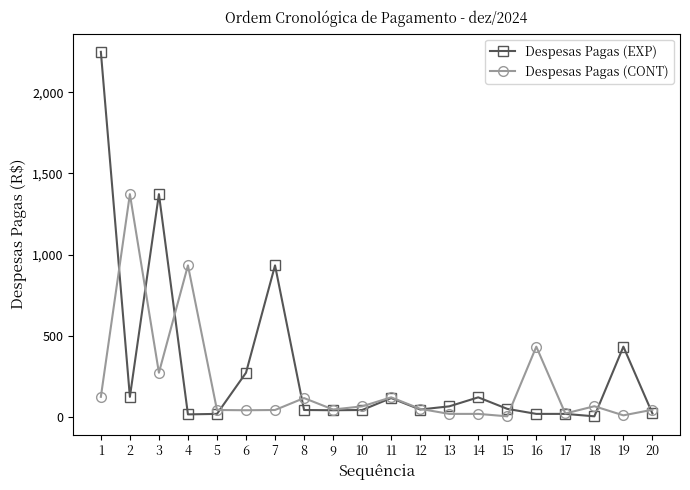

Which series changed the most between 11 and 20?

Despesas Pagas (EXP)